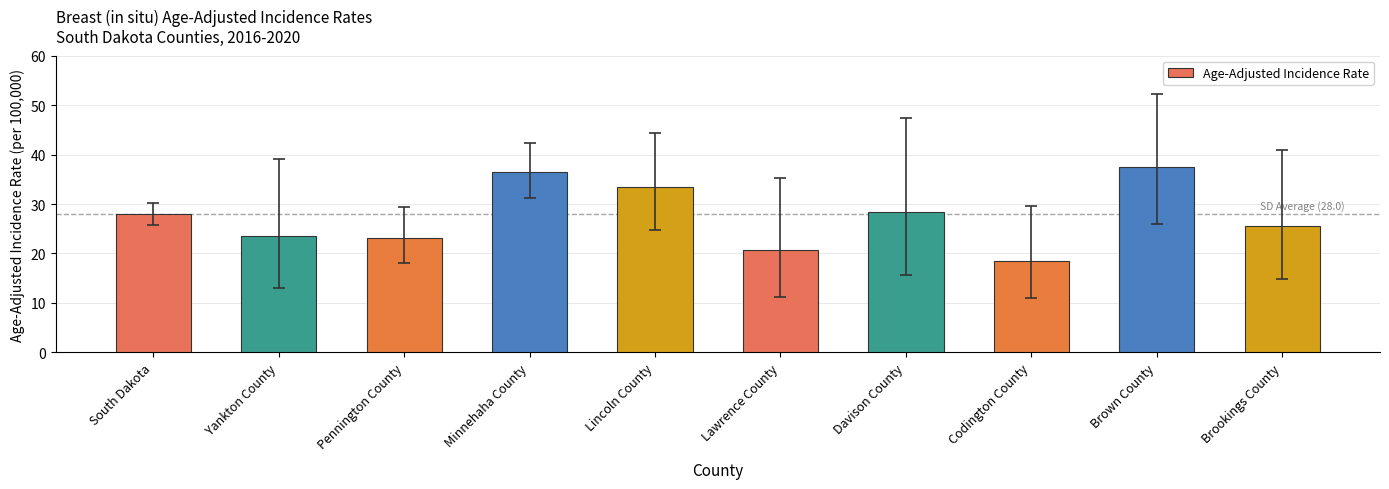

What is the difference between the values at Pennington County and Codington County?

4.7